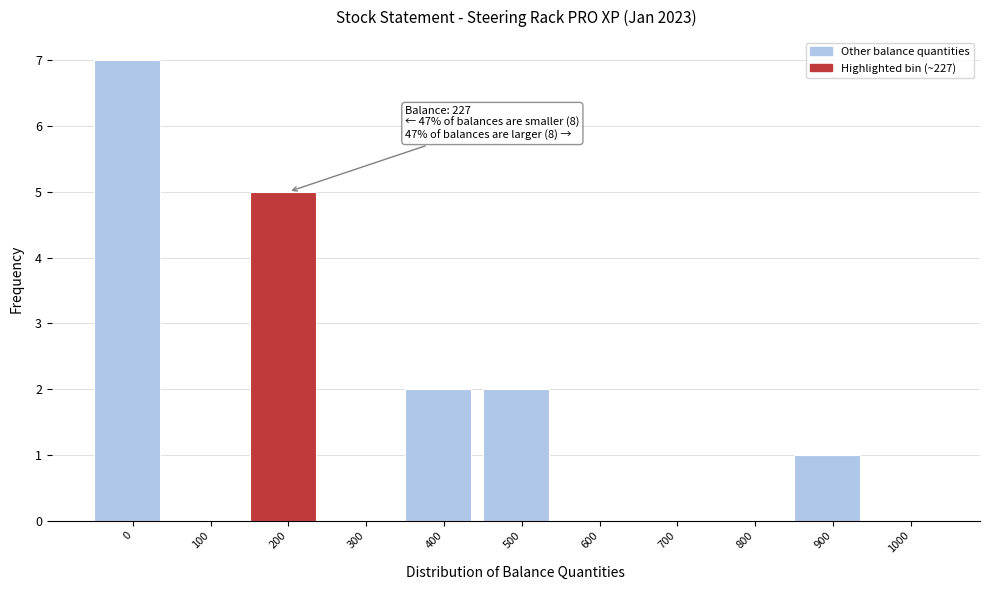

Reading left to right, what are all the values shown in this chart?

0=7	100=0	200=5	300=0	400=2	500=2	600=0	700=0	800=0	900=1	1000=0